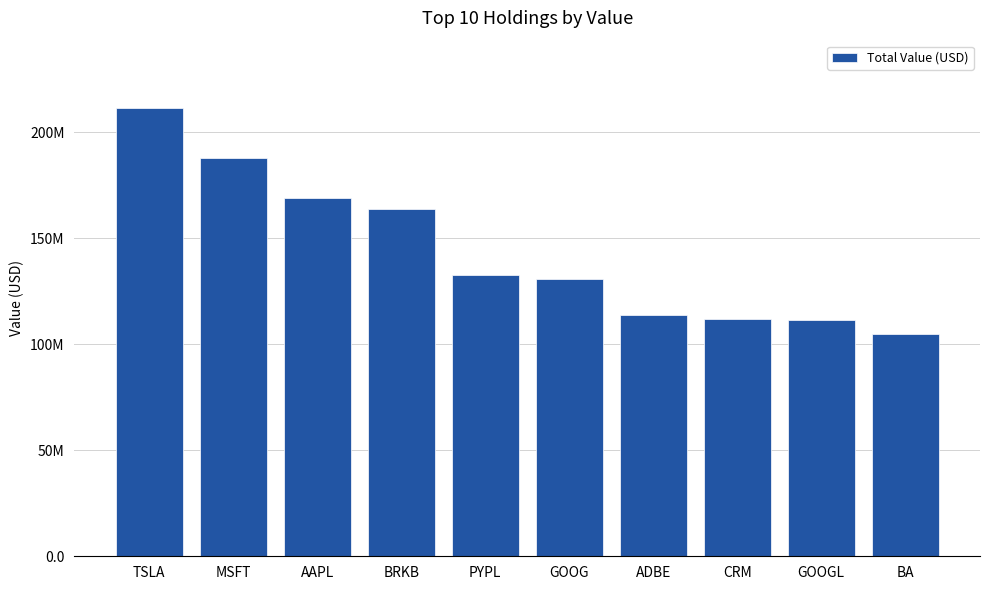

Are the bars horizontal?

No